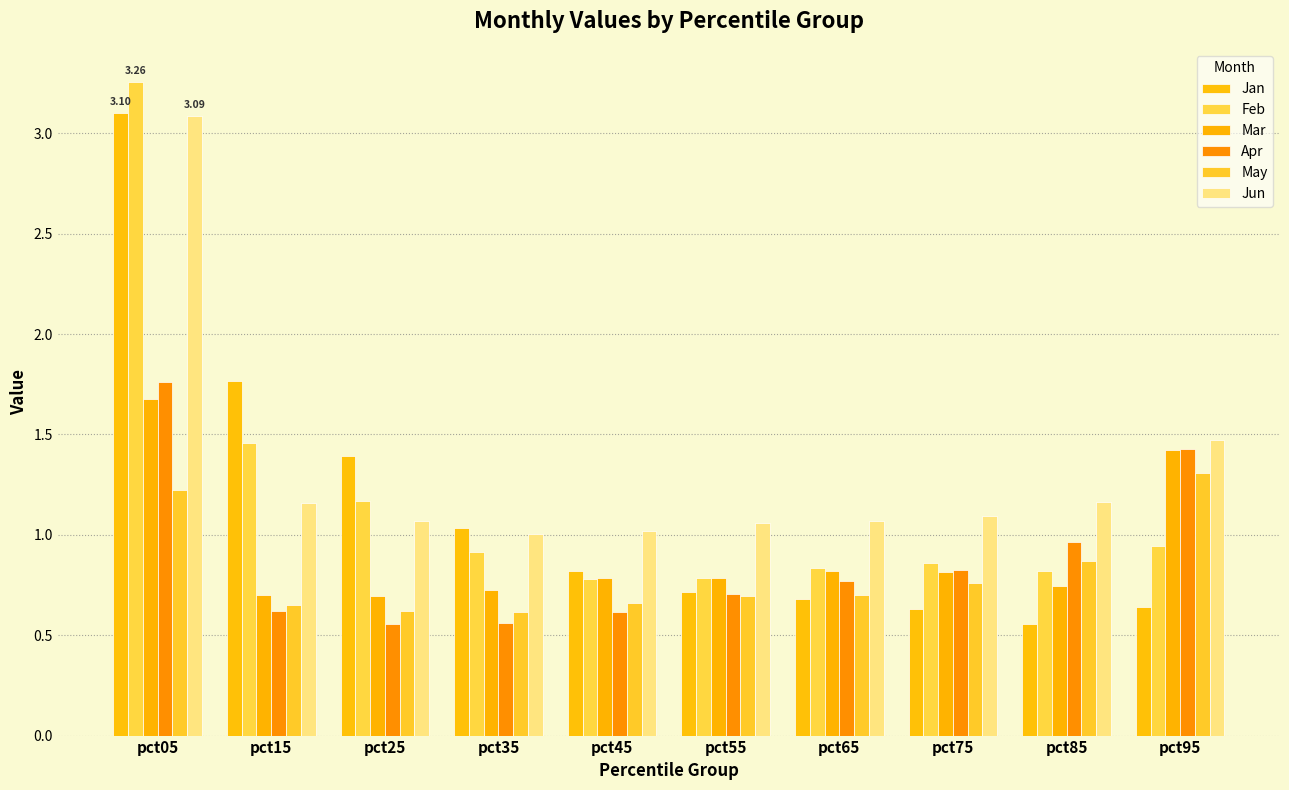

How many data points does each series have?

10